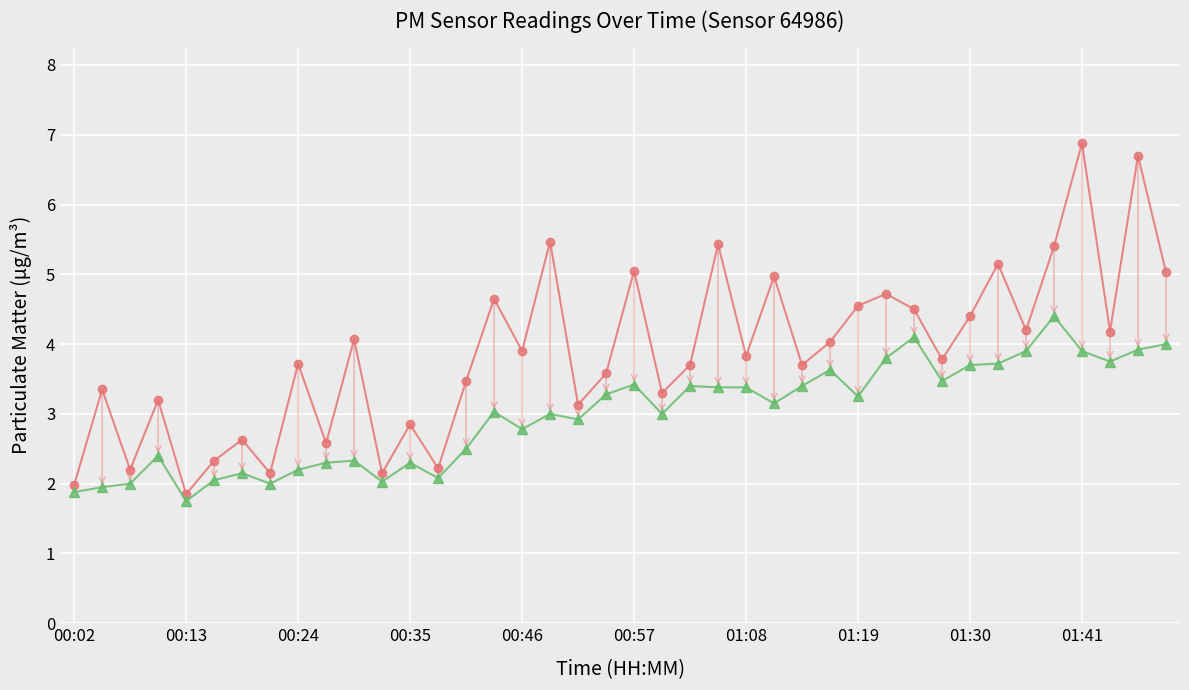

What is the maximum value shown in the chart?

6.9